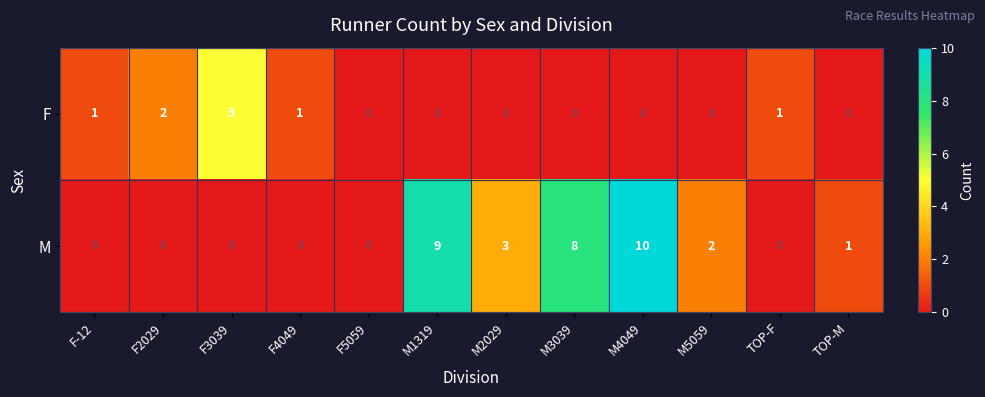

Count the F values in the range 0 to 1.

10